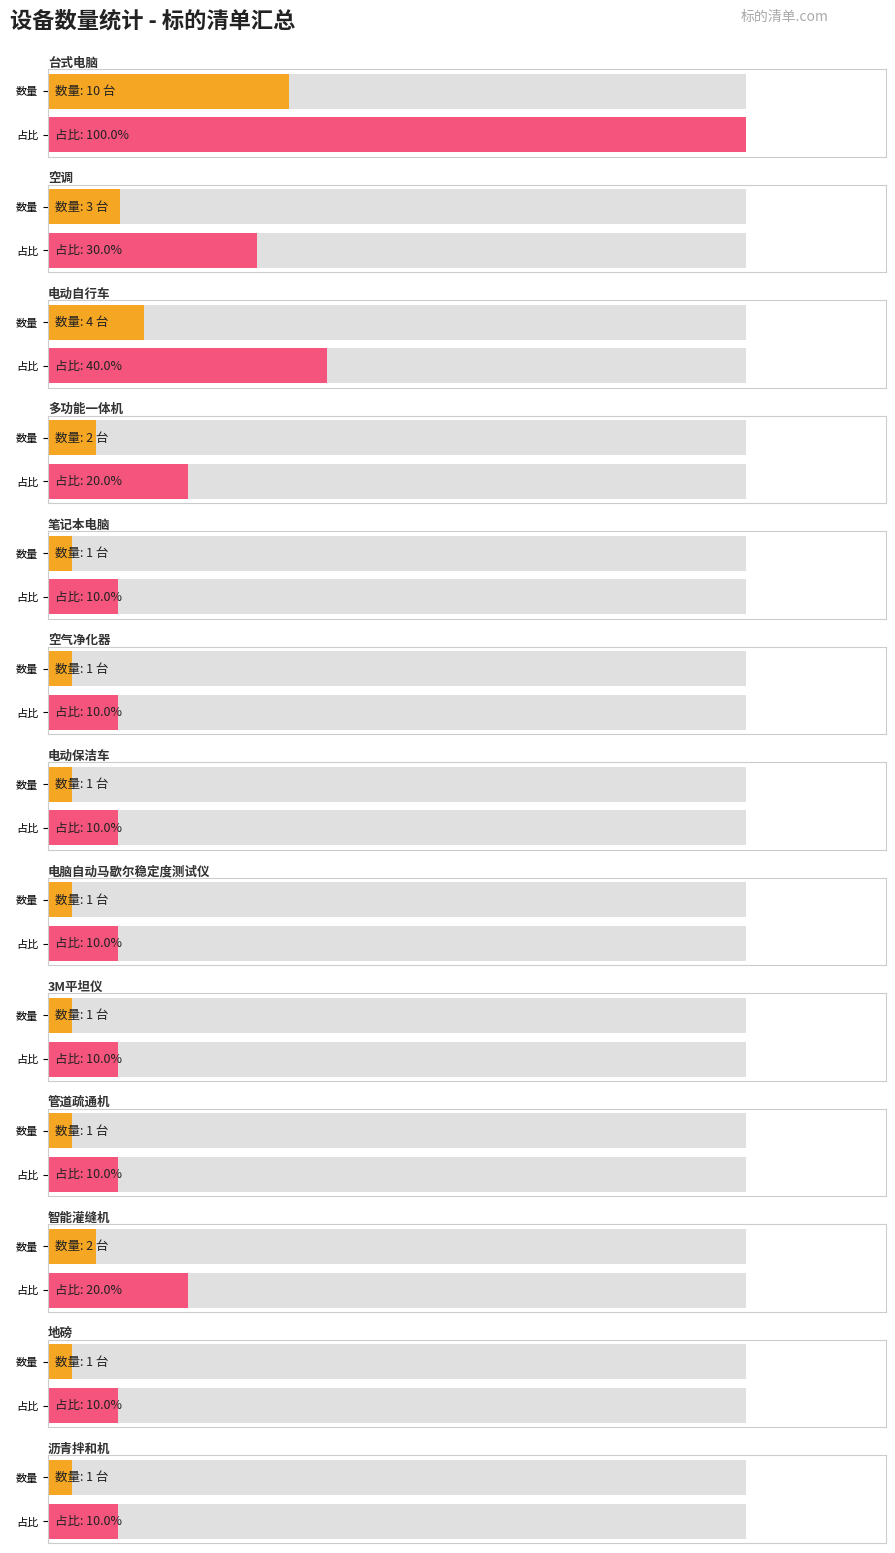

List the labels in order of value, smallest first.

笔记本电脑, 空气净化器, 电动保洁车, 电脑自动马歇尔稳定度测试仪, 3M平坦仪, 管道疏通机, 地磅, 沥青拌和机, 多功能一体机, 智能灌缝机, 空调, 电动自行车, 台式电脑